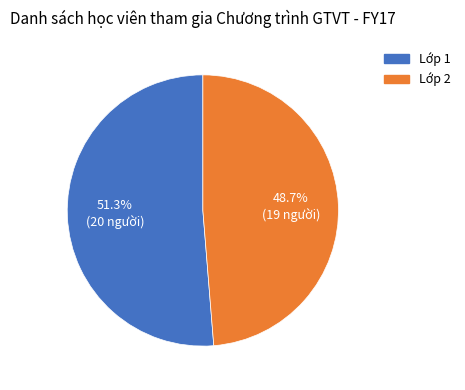

To the nearest percent, what is the combined percentage of Lớp 1 and Lớp 2?

100%